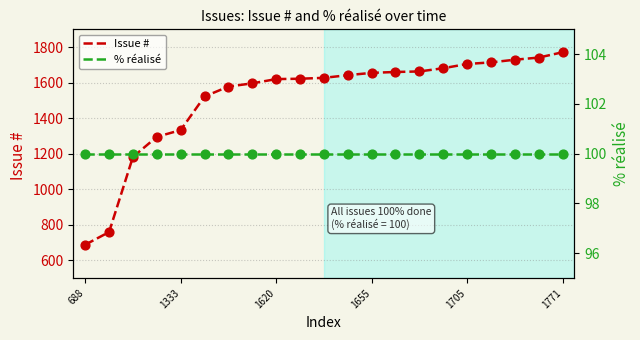

Which series has the largest total across all categories?

Issue #